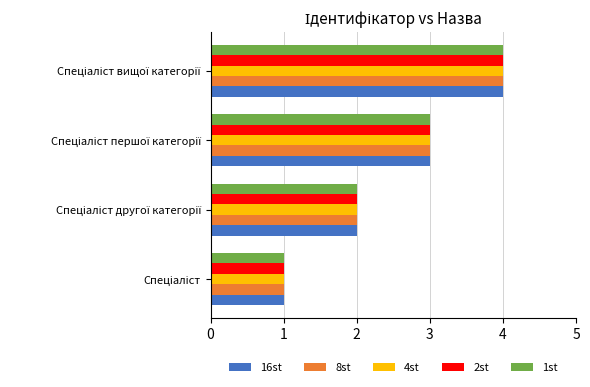

How many categories are shown in the chart?

4